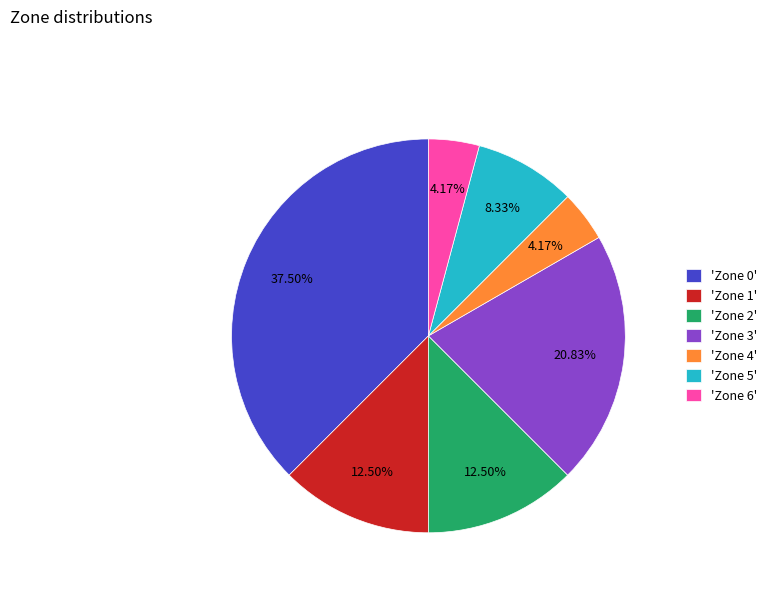

Does 'Zone 0' represent more than half of the total?

No